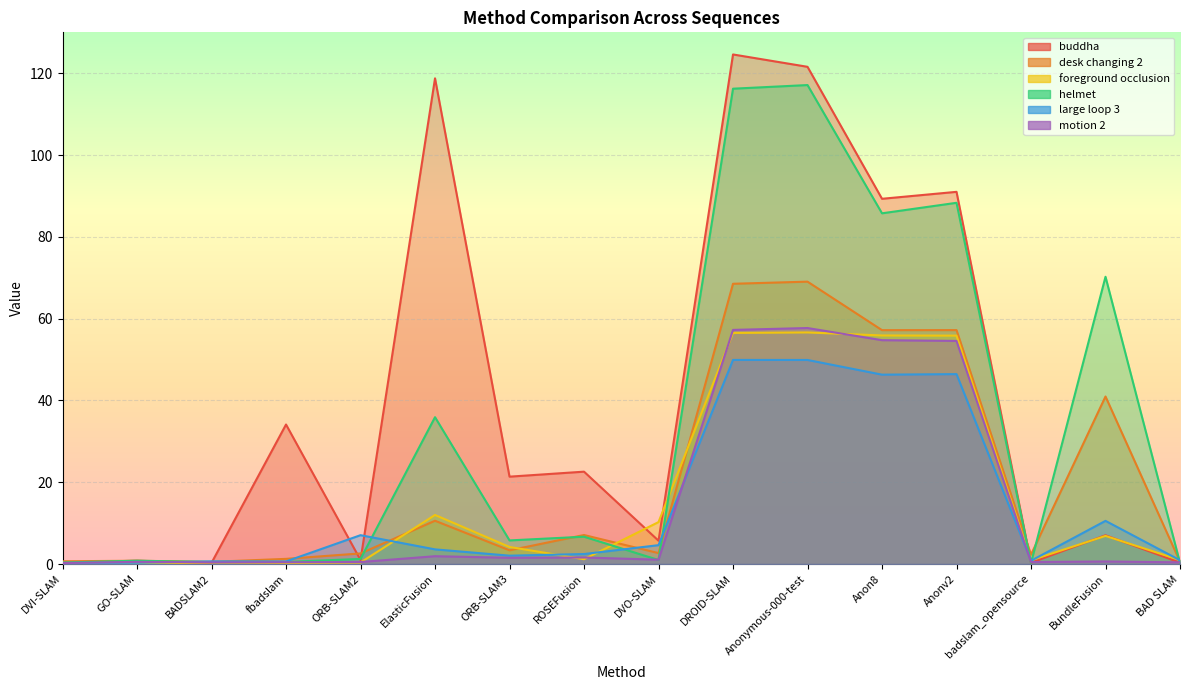

The value of foreground occlusion at ROSEFusion is 1.2. True or false?

True